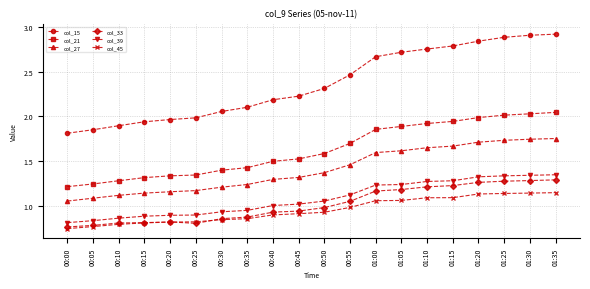

Is the value of col_21 at 00:45 greater than the value of col_15 at 01:25?

No